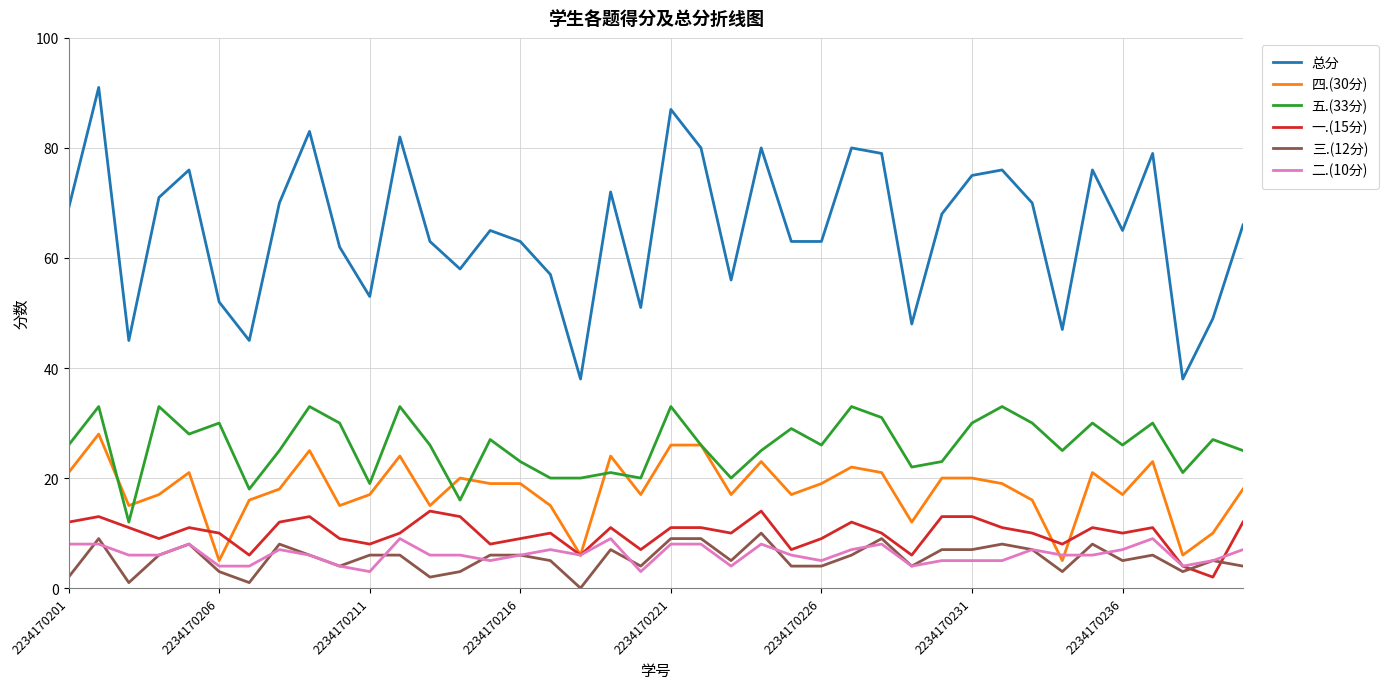

True or false: 五.(33分) and 二.(10分) cross at least once.

False